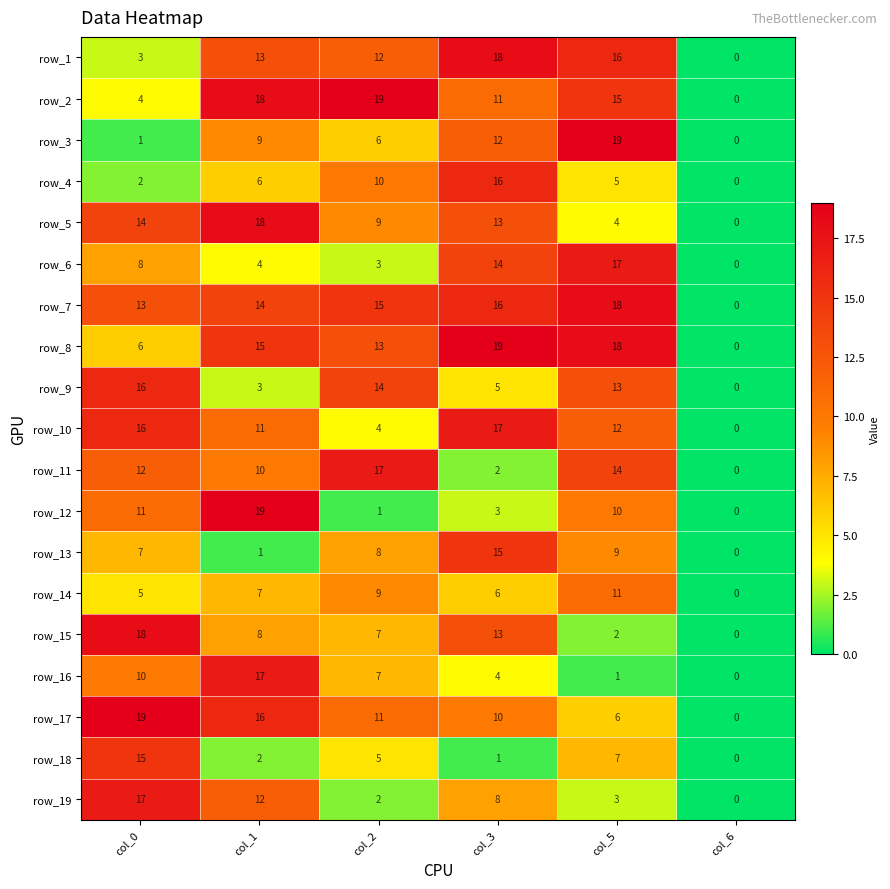

Rank the categories by row_18 value from lowest to highest.

col_6, col_3, col_1, col_2, col_5, col_0